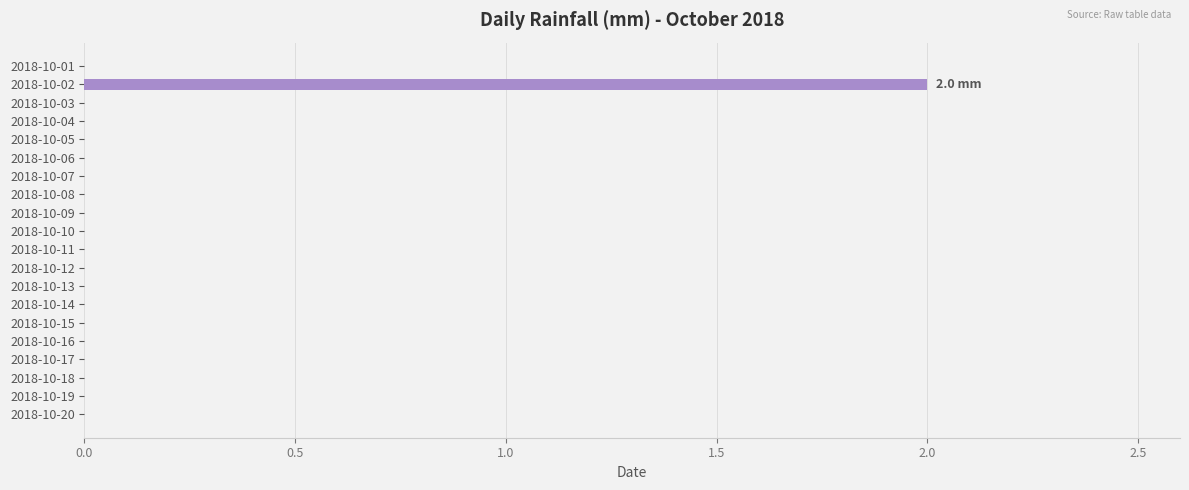

The chart shows a value of 1 at 2018-10-11. True or false?

False